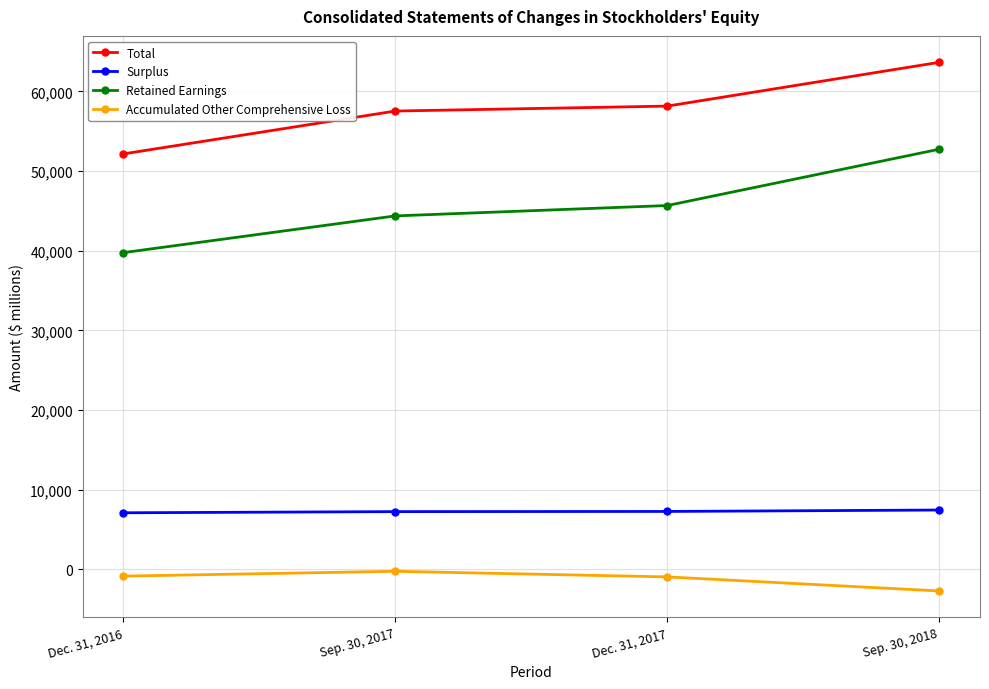

Rank the series by their maximum value, from lowest to highest.

Accumulated Other Comprehensive Loss, Surplus, Retained Earnings, Total